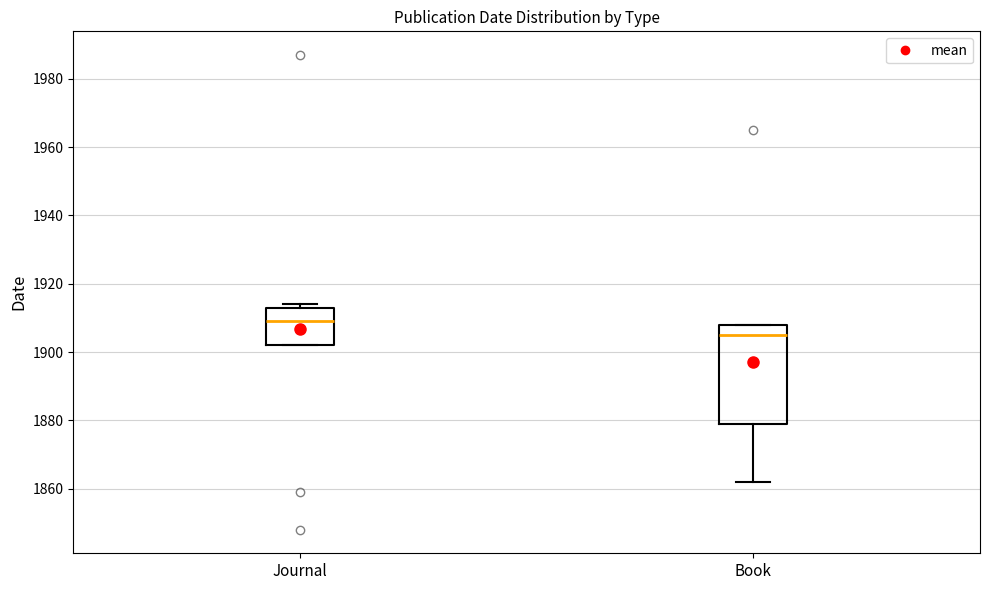

Where is the lower edge of the box for Journal on the y-axis? The values are not printed on the chart, so give them approximately, as read against the axis.

1902